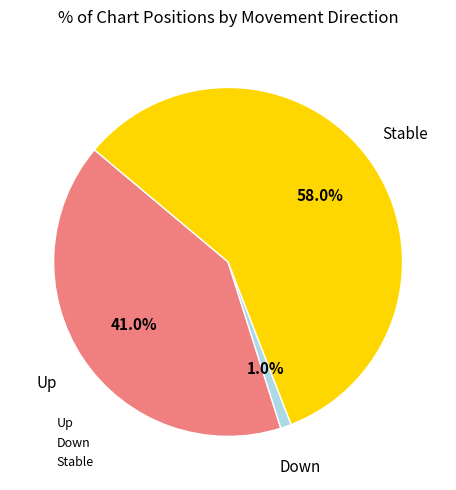

Which has a higher value, Stable or Down?

Stable